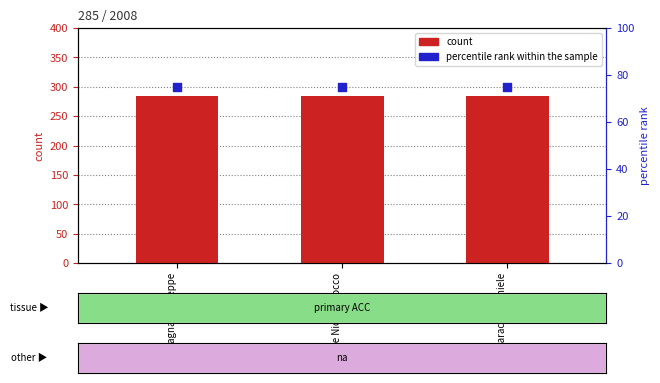

What are all the series names shown in the legend?

count, percentile rank within the sample